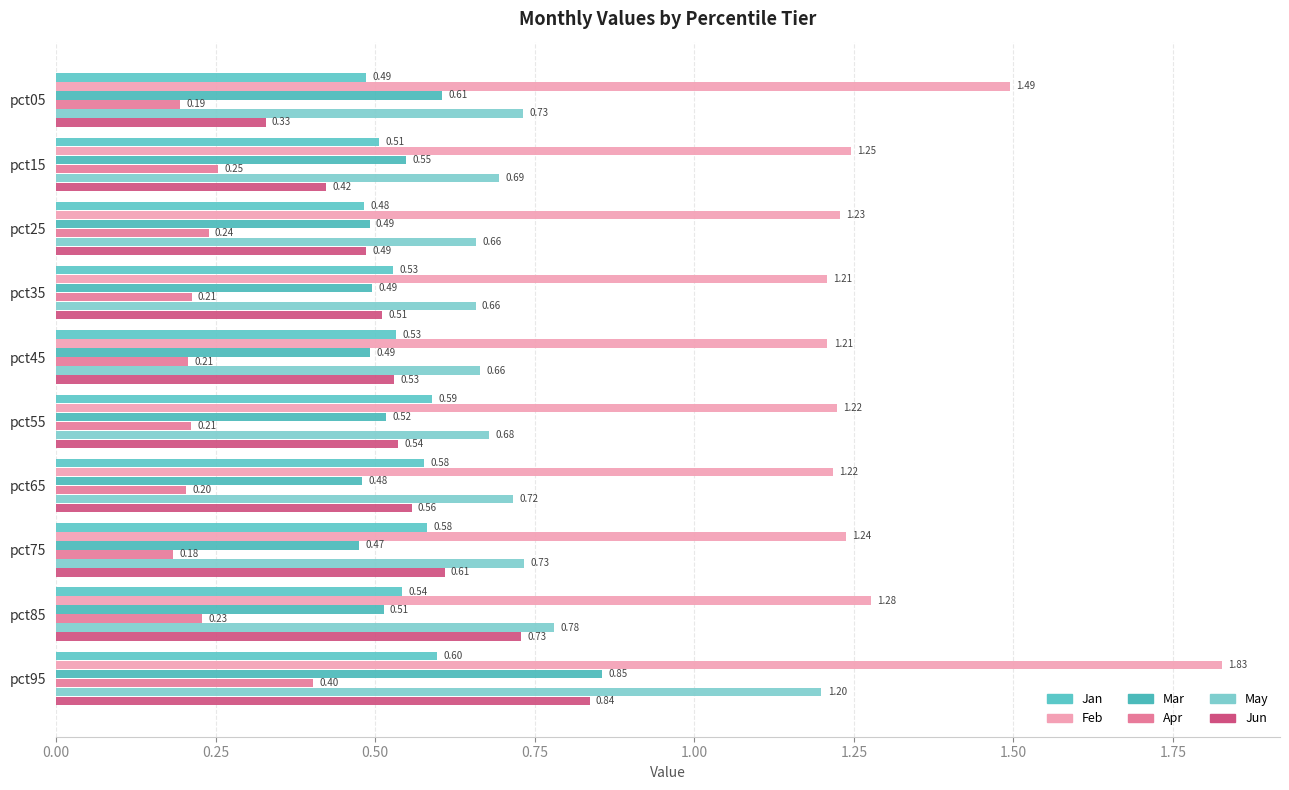

What is the maximum value shown in the chart?

1.8